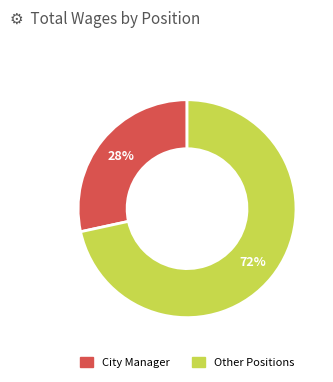

Count the number of slices in the pie.

2